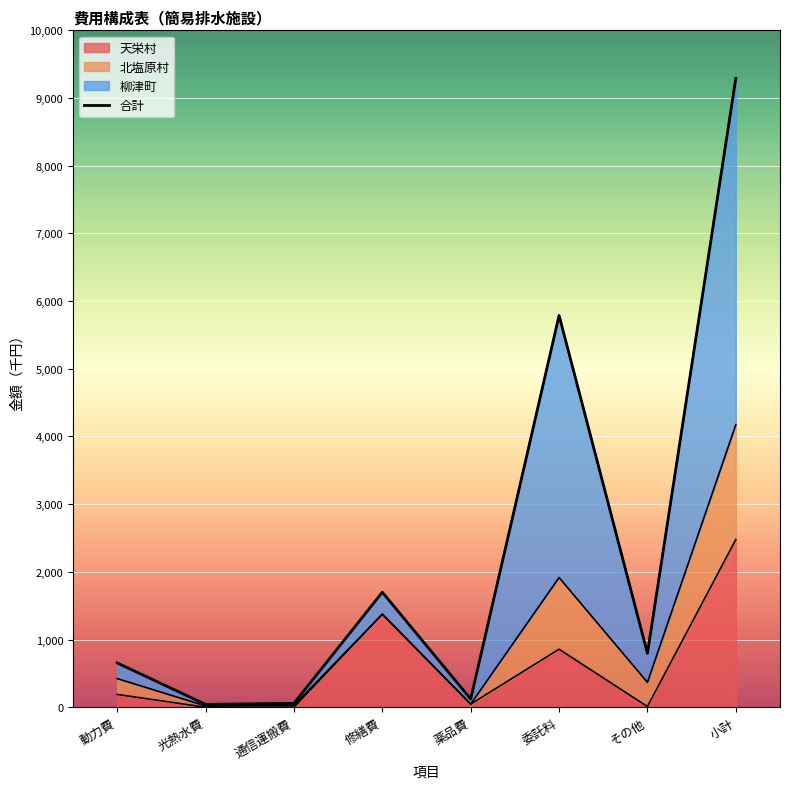

What is the label of the 4th point from the right?

薬品費